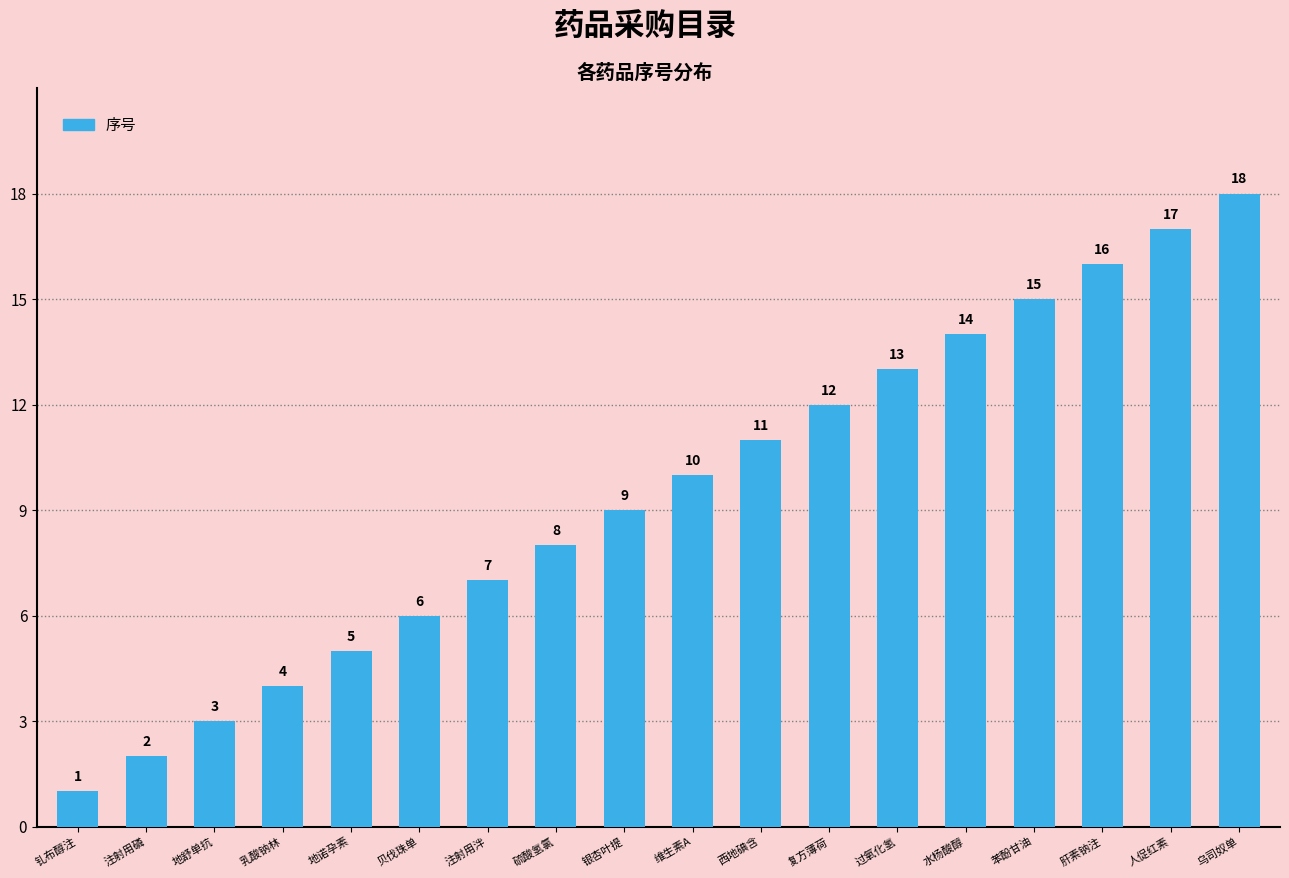

Which has a higher value, 苯酚甘油 or 过氧化氢?

苯酚甘油